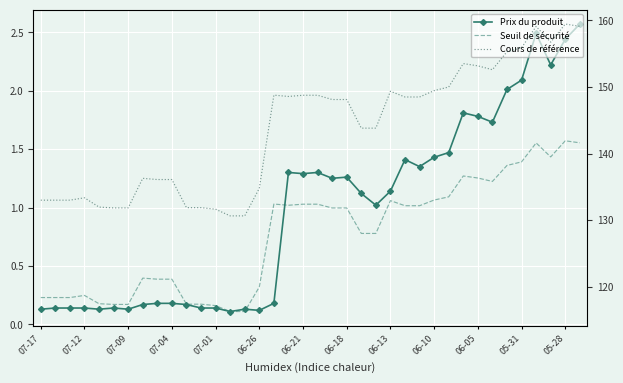

Which series has the largest range (max minus min)?

Cours de référence